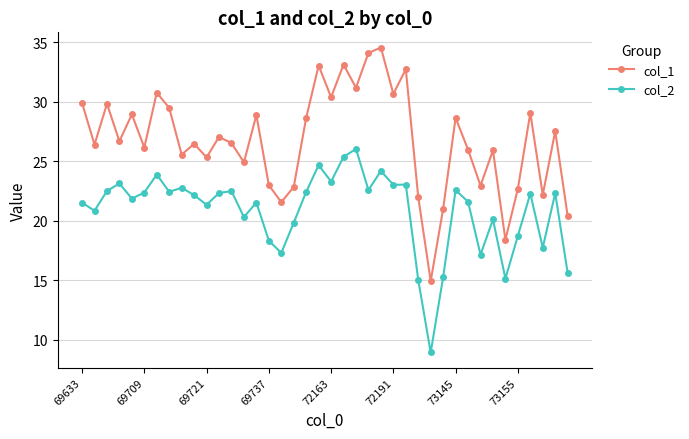

True or false: col_2 and col_1 intersect in this chart.

False